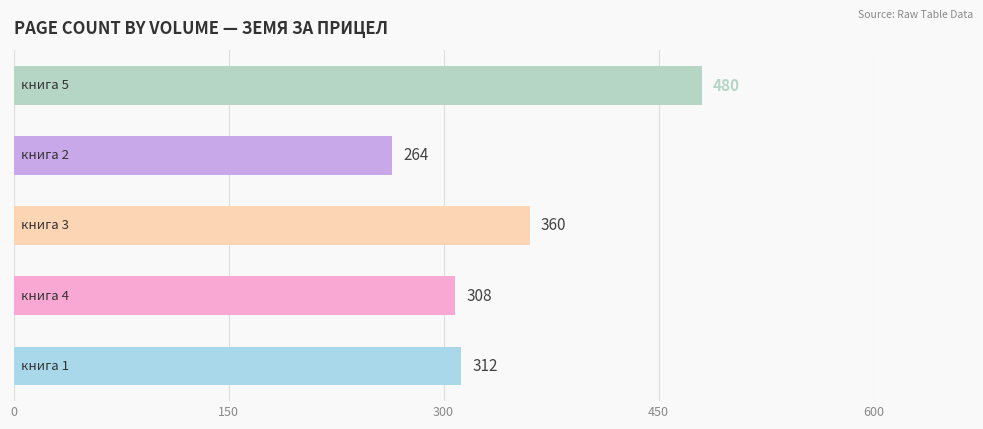

How many bars are there in total?

5